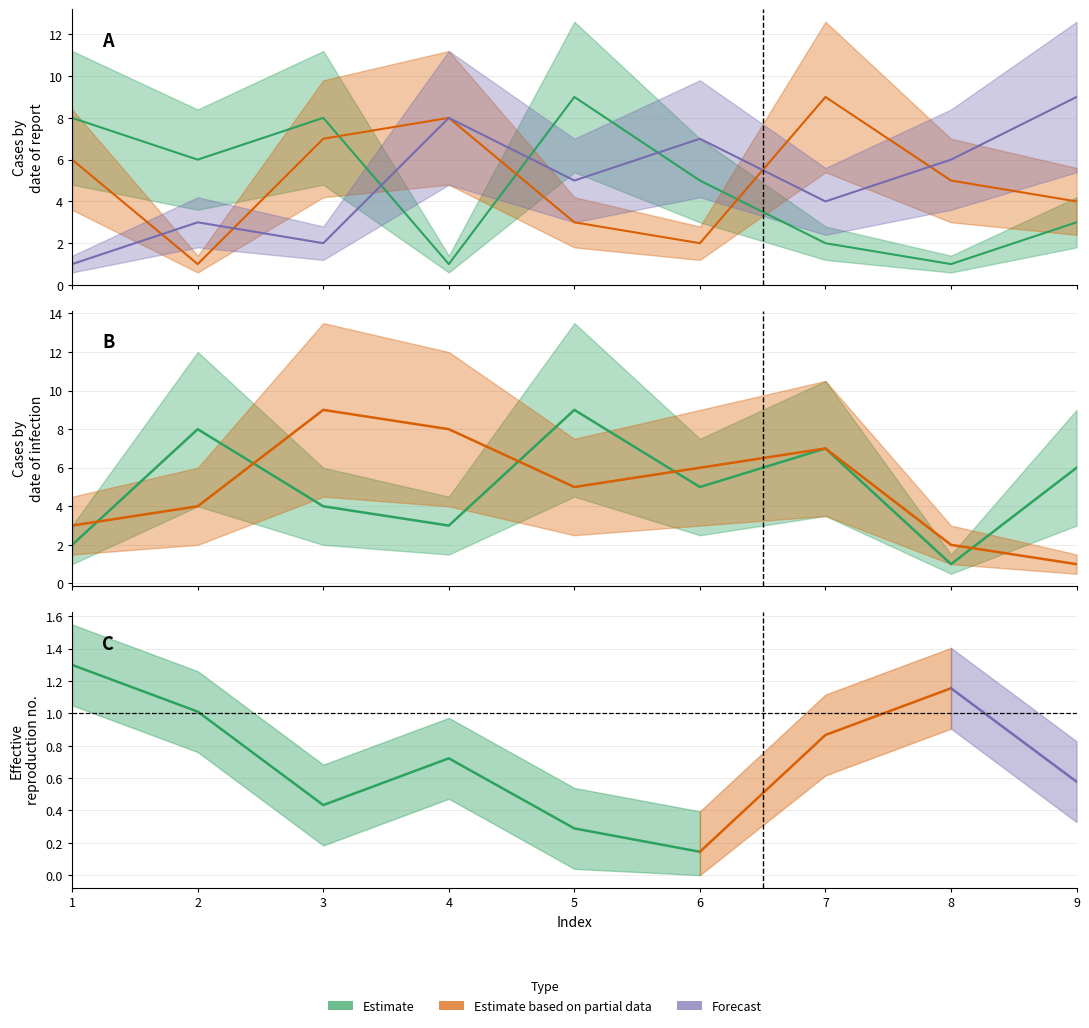

How many intersections are there between col_4 and col_8?

5